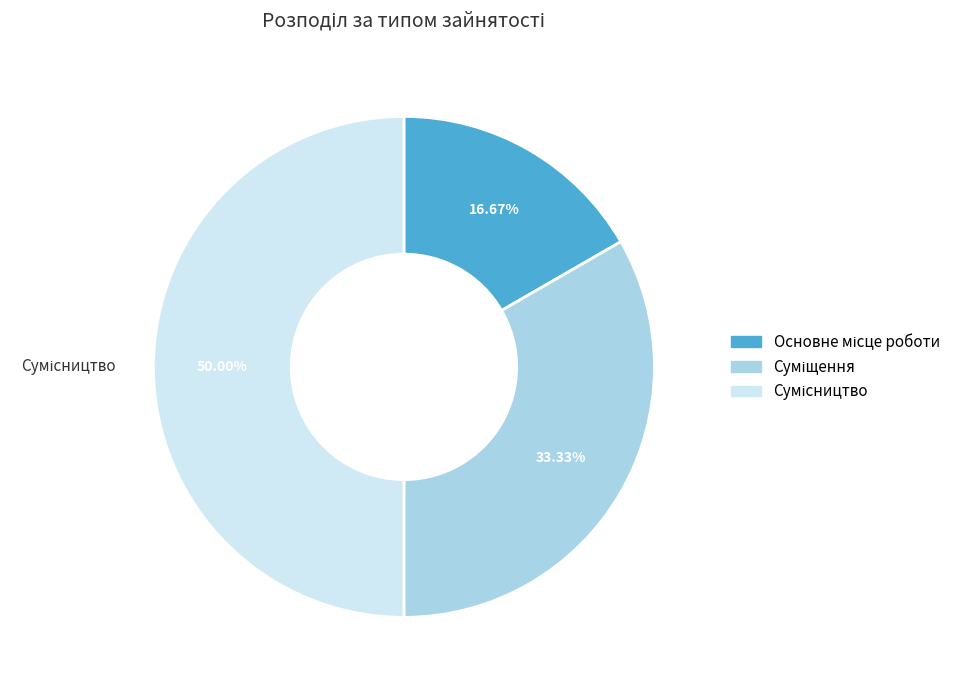

Count the number of slices in the pie.

3